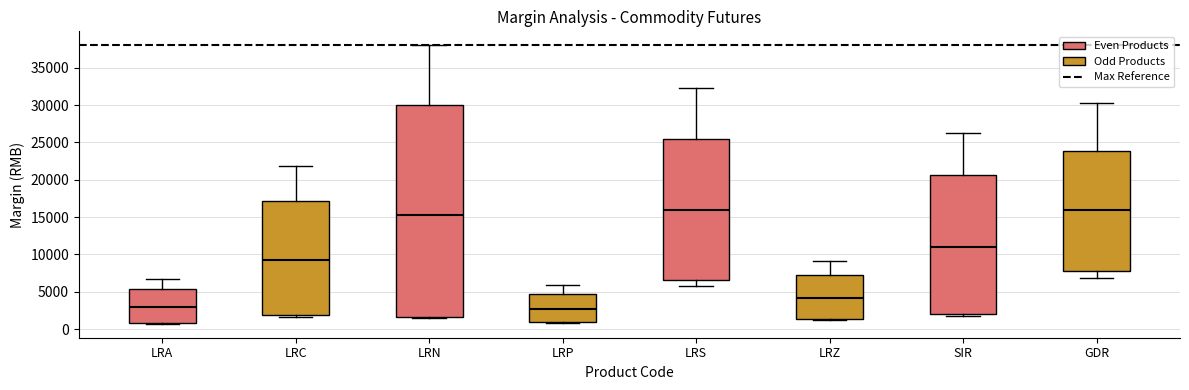

Where does the upper whisker of the box for LRN end on the y-axis? The values are not printed on the chart, so give them approximately, as read against the axis.

38000